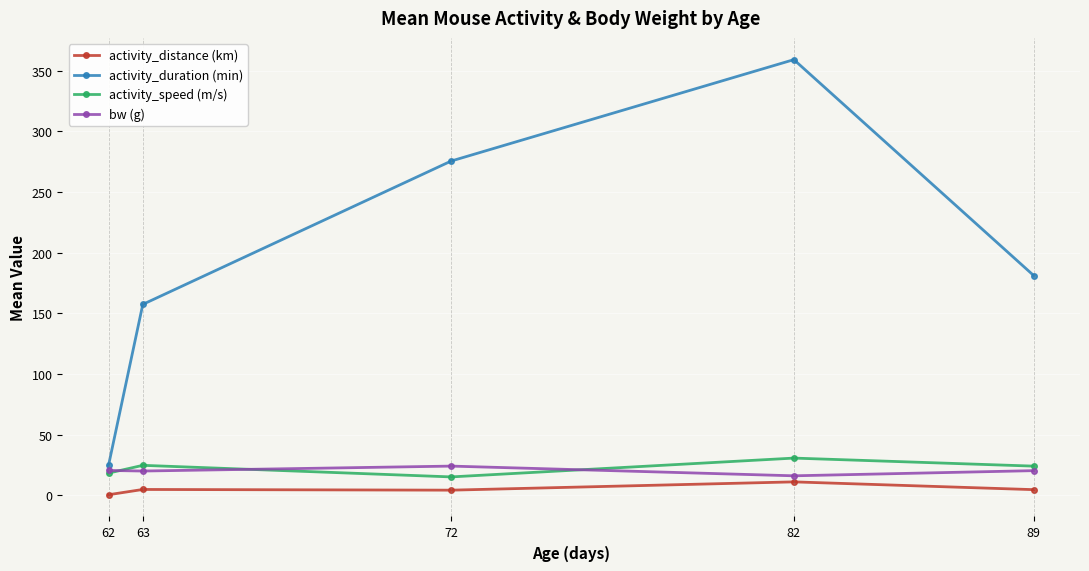

Where is the first local maximum for activity_speed (m/s)?

63